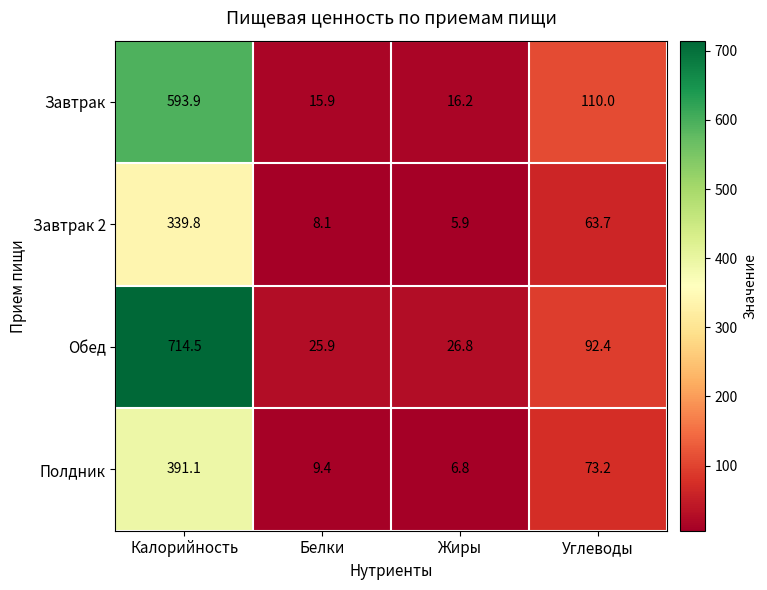

Is it true that Обед equals 714.5 at Калорийность?

True